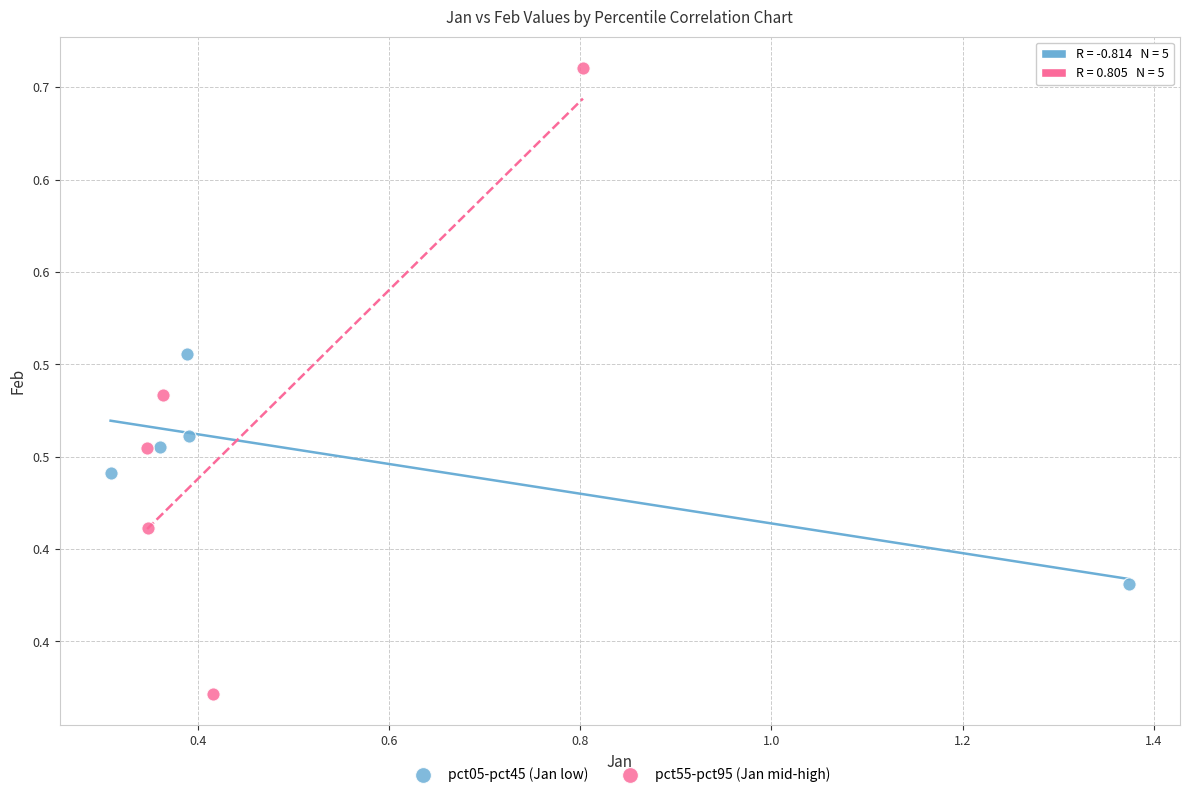

What are all the series names shown in the legend?

pct05-pct45 (Jan low), pct55-pct95 (Jan mid-high)